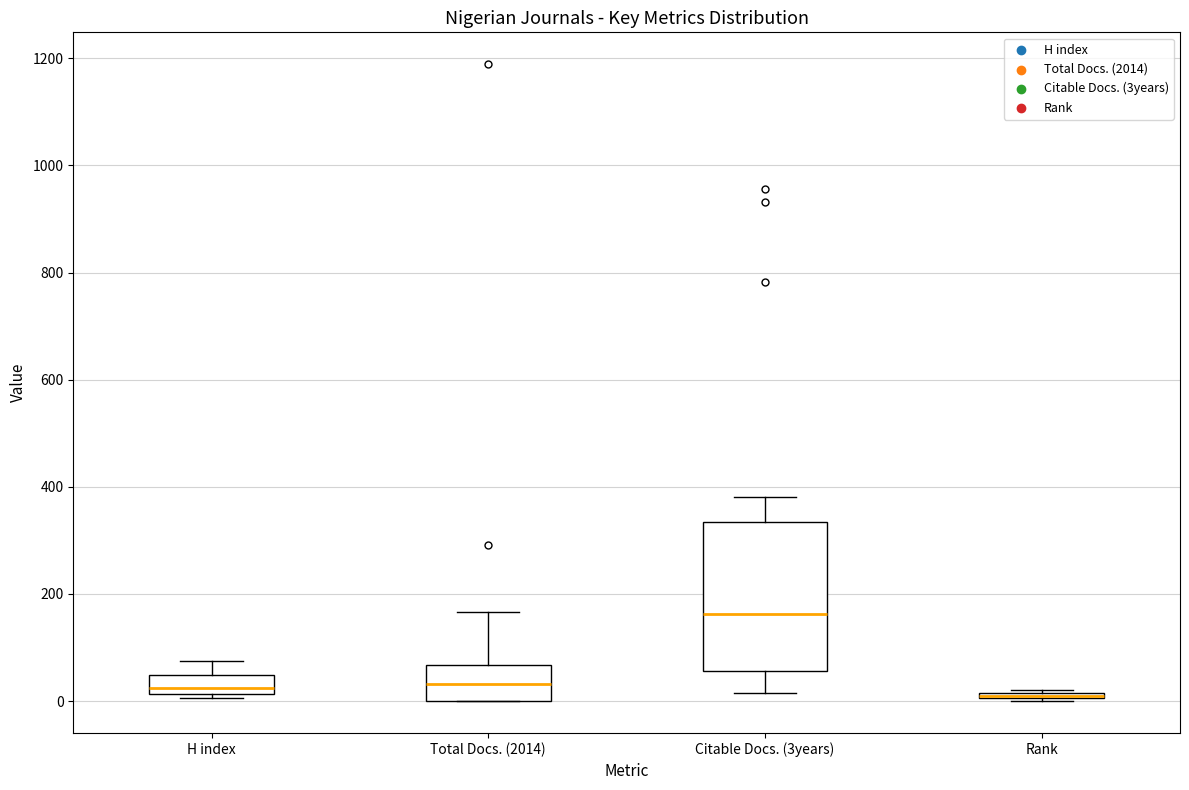

Comparing the boxes themselves (not the whiskers), which one is the tallest?

Citable Docs. (3years)